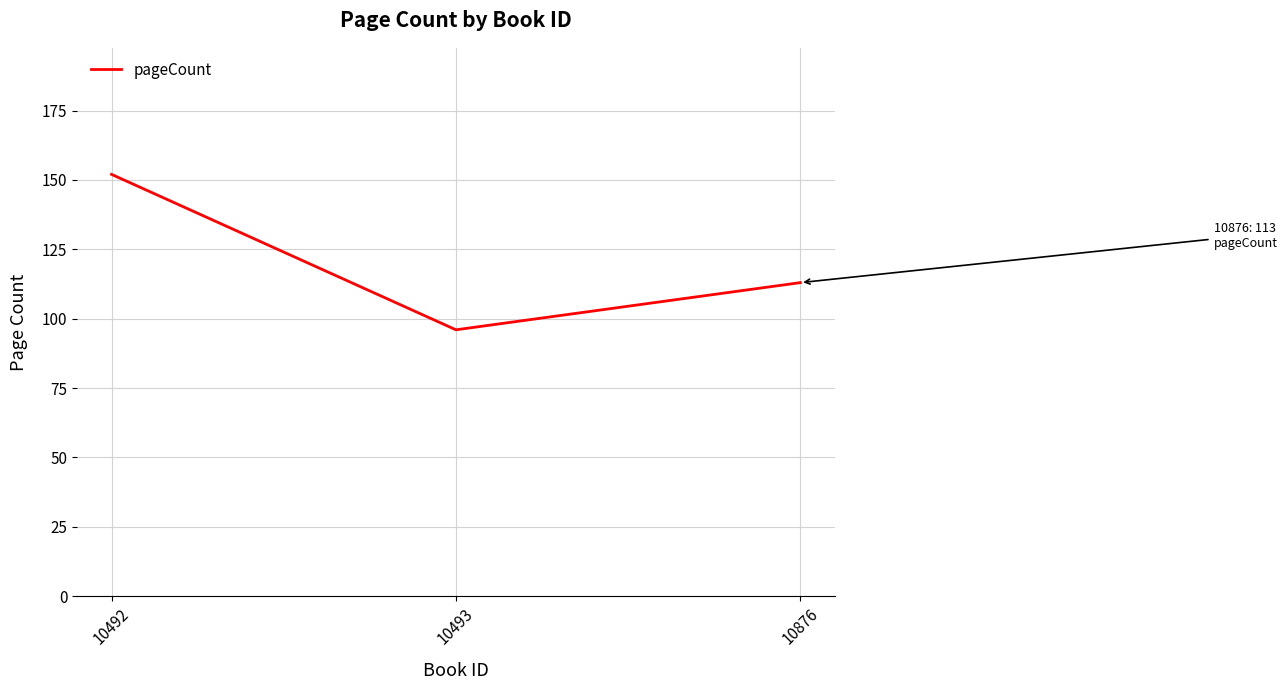

Where does the data first go above 113?

10492